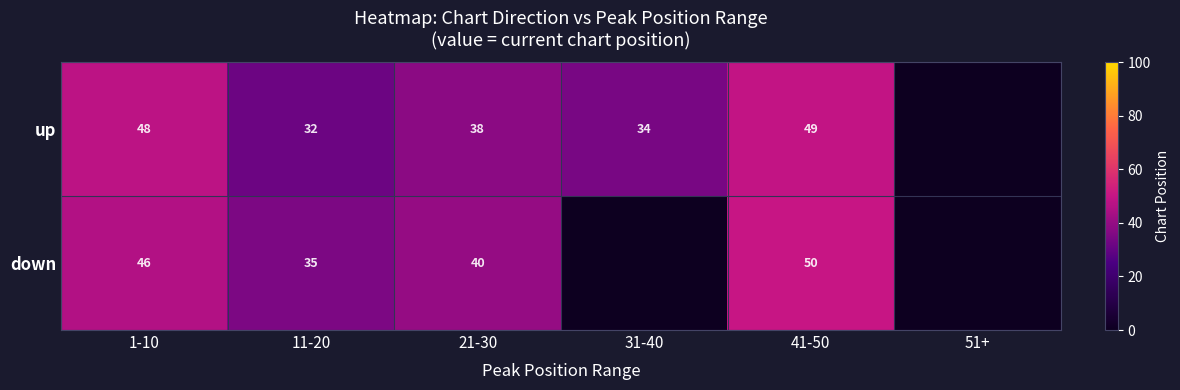

Rank the series at 1-10 from highest to lowest value.

up, down